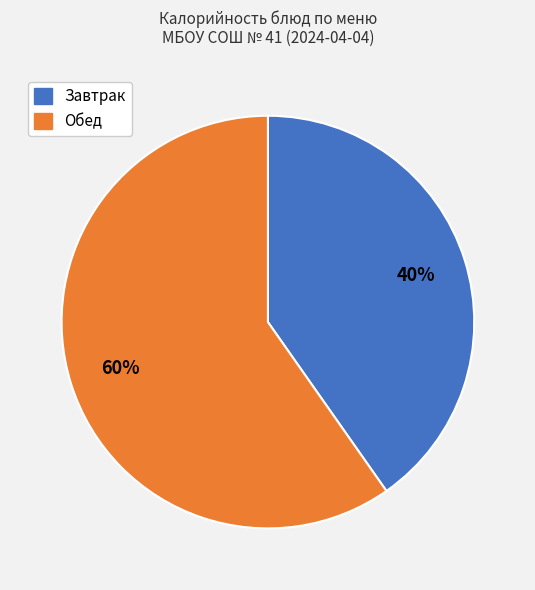

To the nearest percent, what is the average slice percentage?

50%